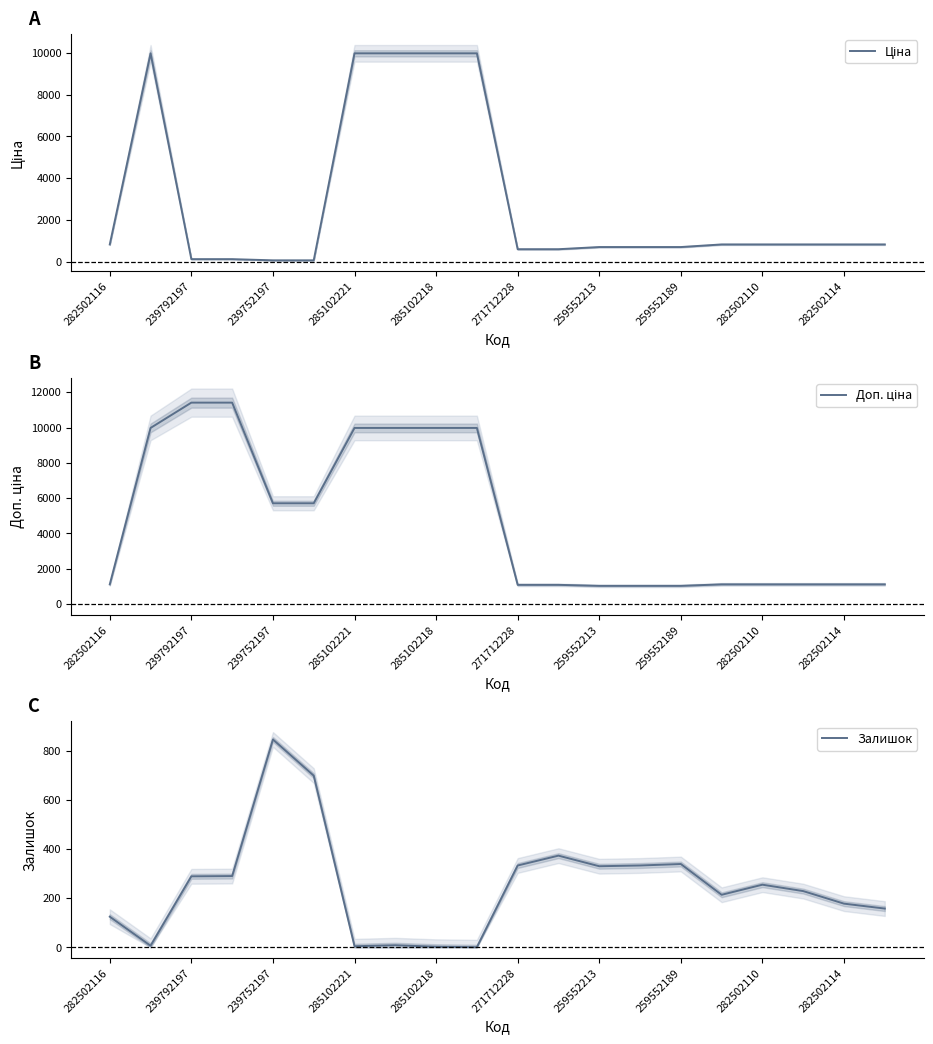

Reading right to left, extract all data points from this chart.

Ціна: 818.5	818.5	818.5	818.5	818.5	693.7	693.7	693.7	589.9	589.9	9975.0	9975.0	9975.0	9975.0	57.0	57.0	114.1	114.1	9975.0	818.5
Доп. ціна: 1109.2	1109.2	1109.2	1109.2	1109.2	1024.6	1024.6	1024.6	1081.7	1081.7	9975.0	9975.0	9975.0	9975.0	5705.0	5705.0	11410.0	11410.0	9975.0	1109.2
Залишок: 158.0	178.0	229.0	255.0	214.0	339.0	333.0	330.0	373.0	333.0	1.0	3.0	9.0	5.0	698.0	845.0	290.0	289.0	7.0	125.0